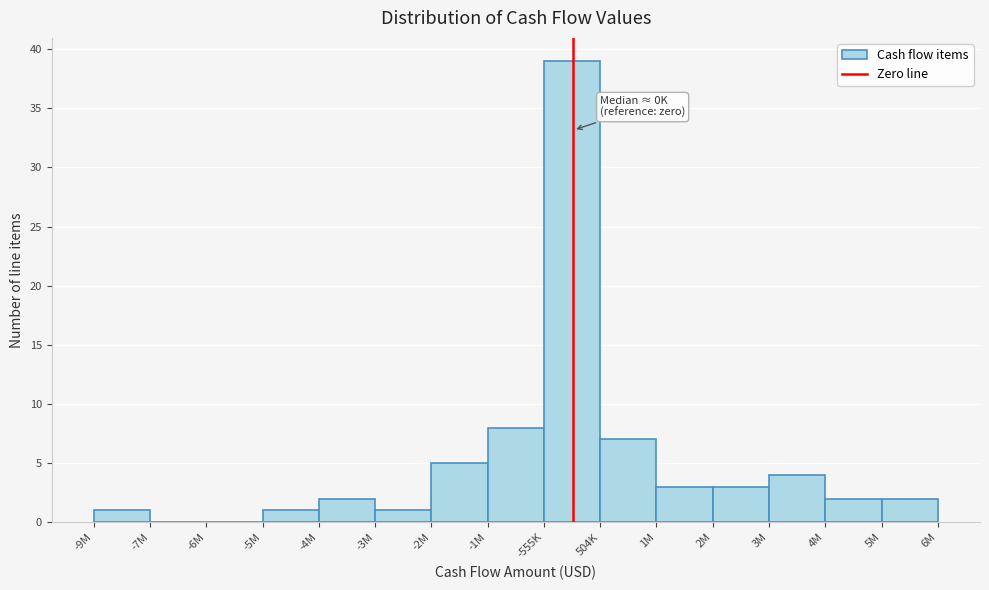

Reading left to right, what are all the values shown in this chart?

-9M=1	-7M=0	-6M=0	-5M=1	-4M=2	-3M=1	-2M=5	-1M=8	-555K=39	504K=7	1M=3	2M=3	3M=4	4M=2	5M=2